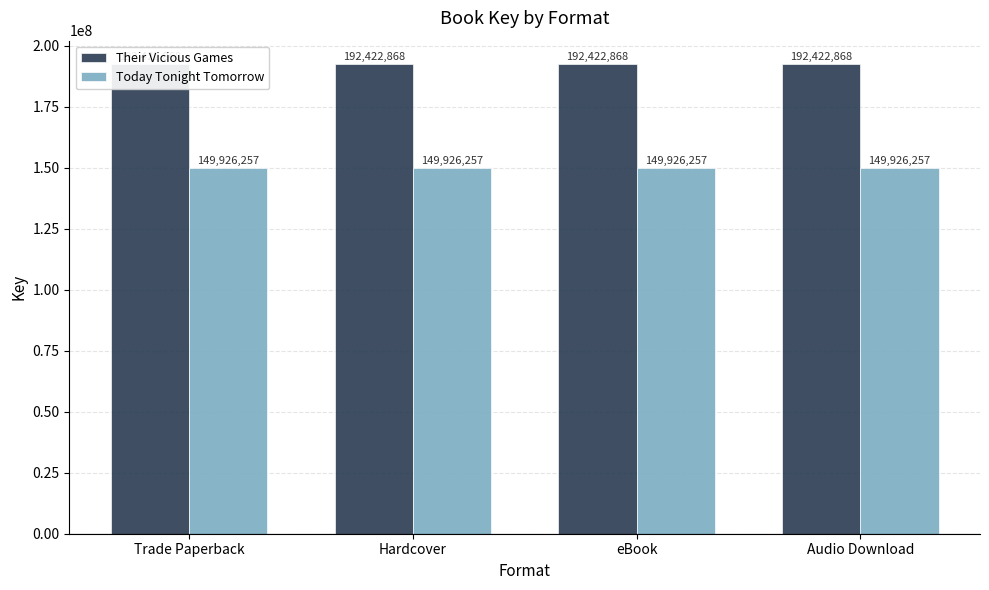

Reading right to left, extract all data points from this chart.

Their Vicious Games: Audio Download=192422868	eBook=192422868	Hardcover=192422868	Trade Paperback=192422868
Today Tonight Tomorrow: Audio Download=149926257	eBook=149926257	Hardcover=149926257	Trade Paperback=149926257